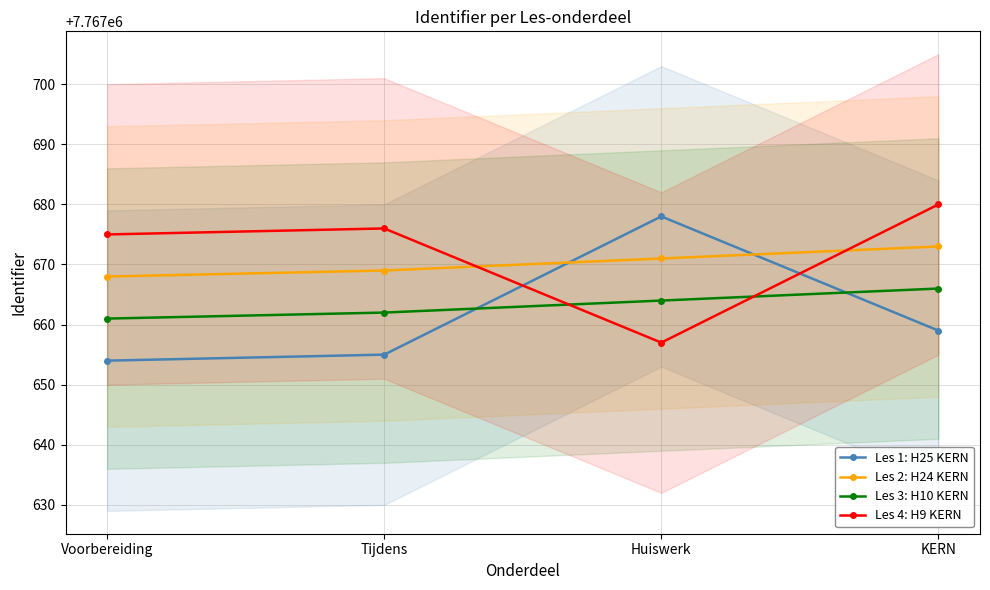

Does the chart display data point markers on the line(s)?

Yes